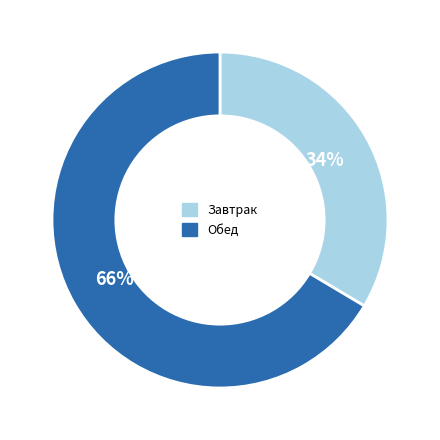

How many segments does this pie chart have?

2